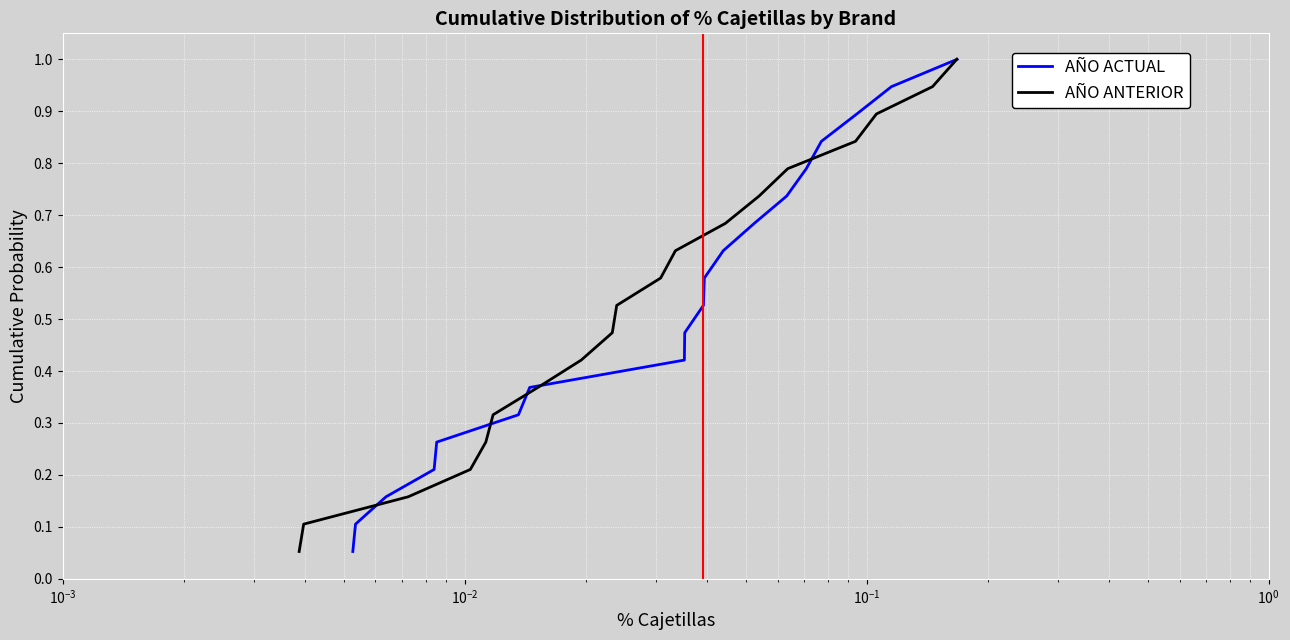

How many data points does each series have?

19